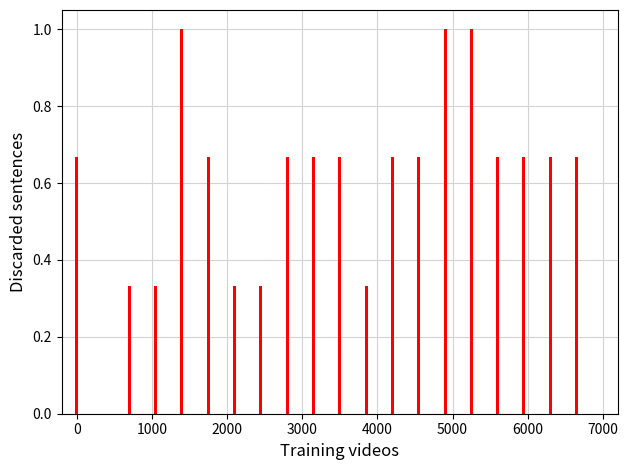

What is the maximum value shown in the chart?

1.0